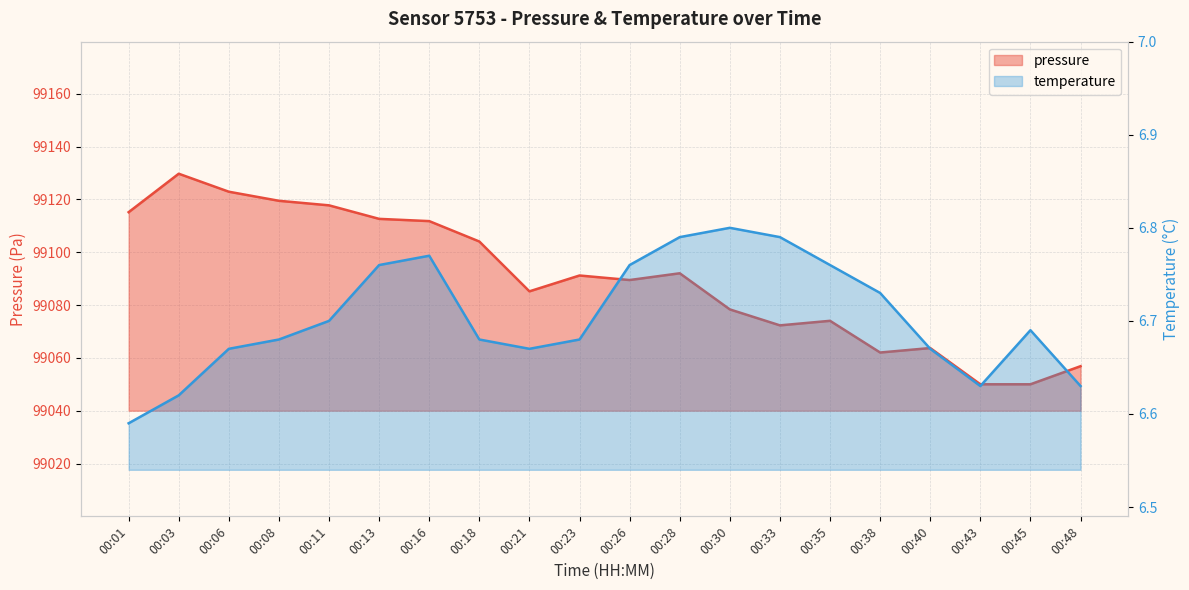

List the series in order of their peak value, highest first.

pressure, temperature